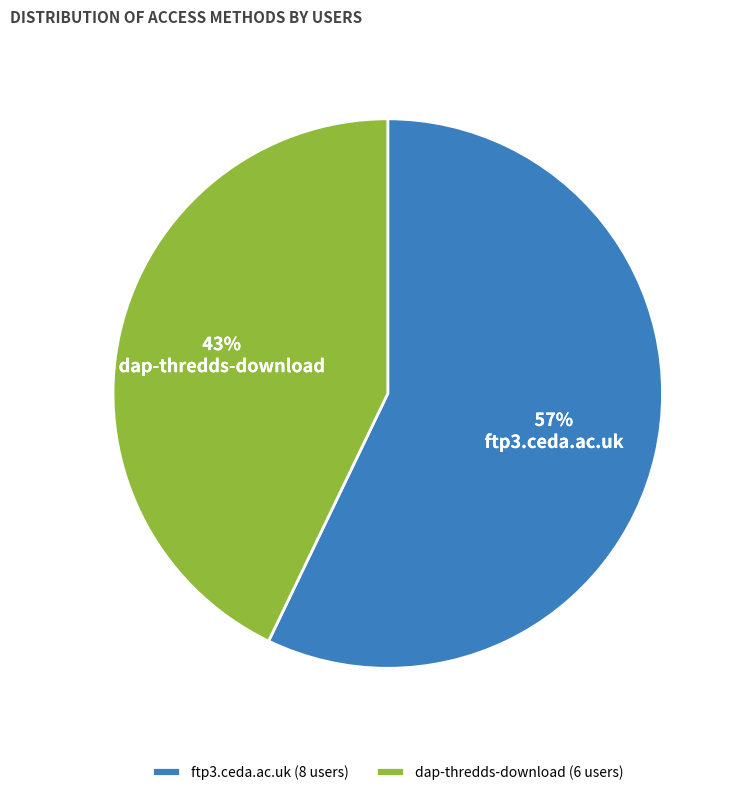

Is the sum of ftp3.ceda.ac.uk and dap-thredds-download greater than half?

Yes